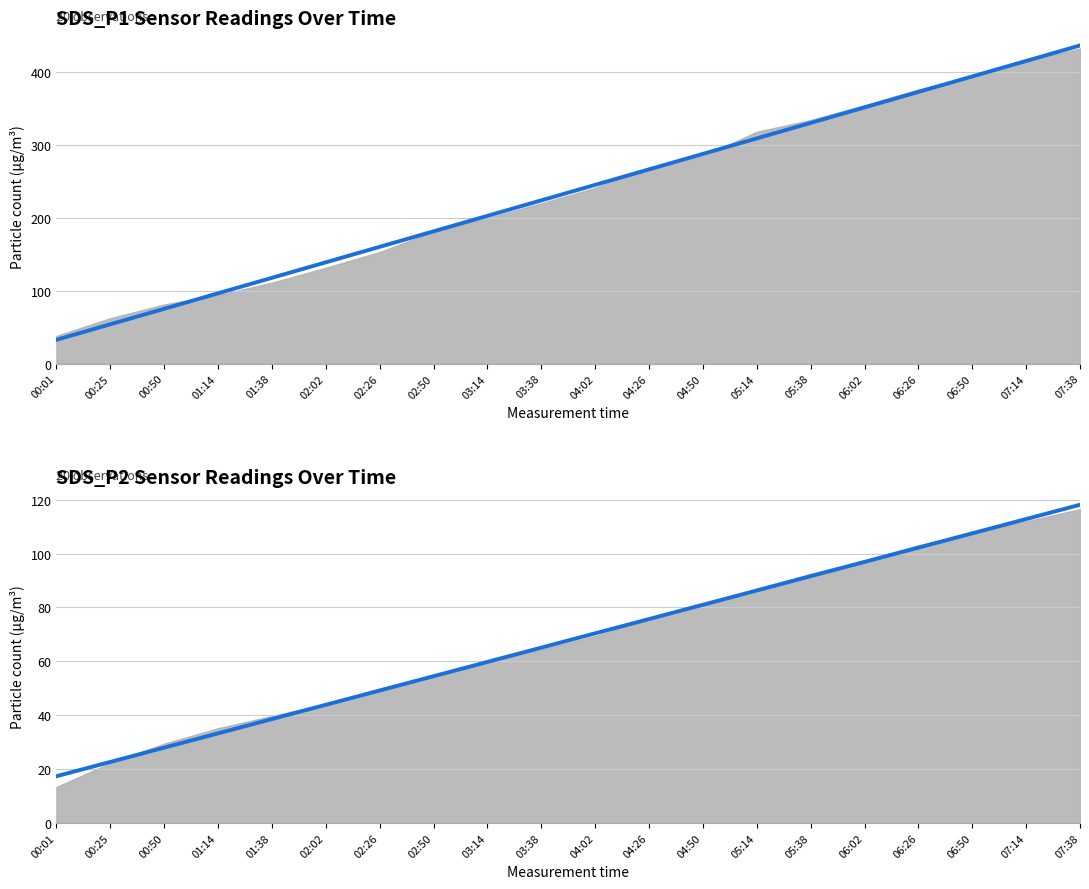

What is the minimum value shown in the chart?

17.3